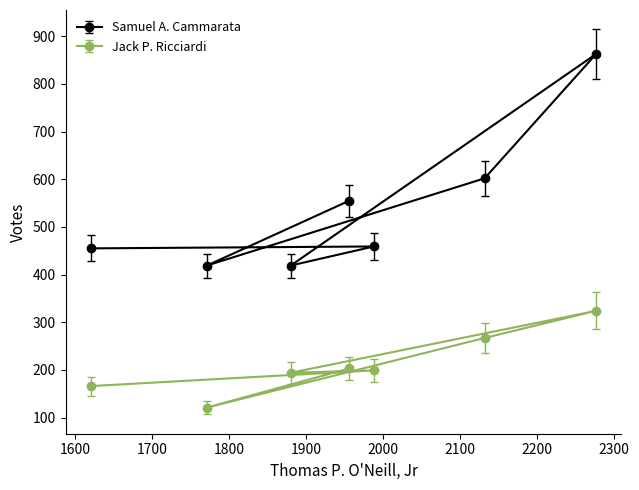

Reading left to right, transcribe all the data shown in this chart.

Jack P. Ricciardi: 166	121	194	203	199	267	324
Samuel A. Cammarata: 455	419	419	555	459	602	863